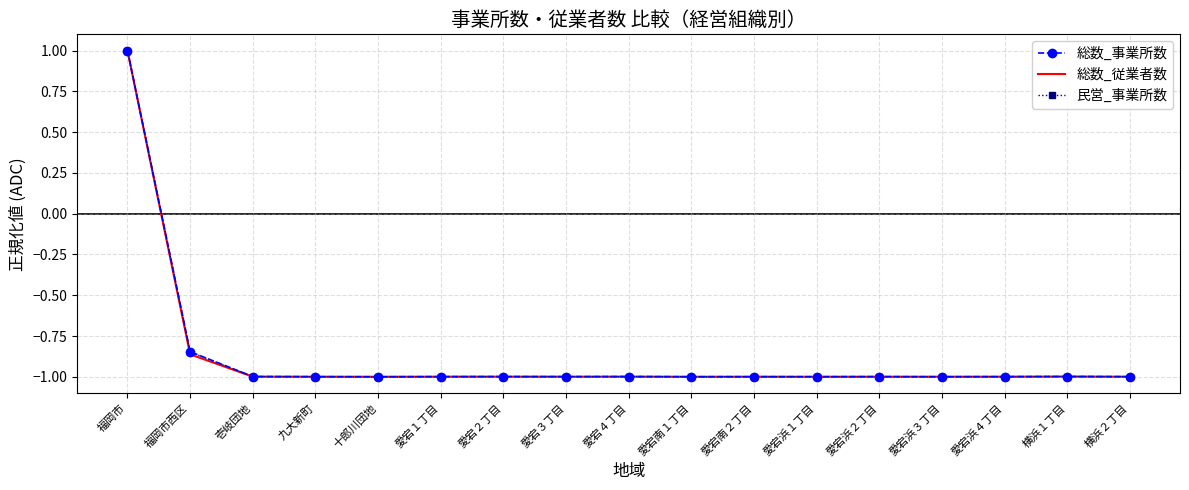

Is it true that 民営_事業所数 equals -0.7 at 愛宕４丁目?

False